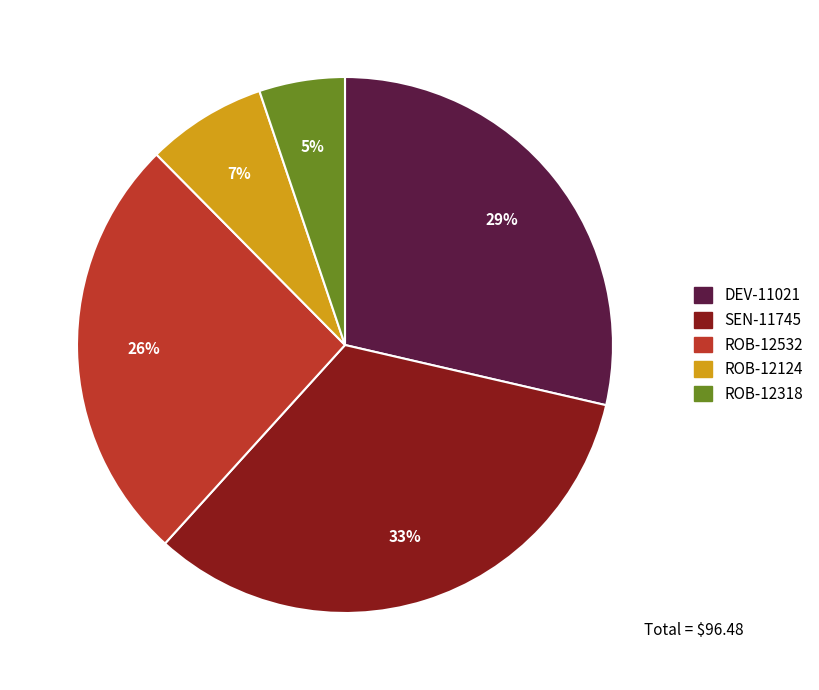

To the nearest percent, what is the difference between the largest and smallest slice percentages?

28%